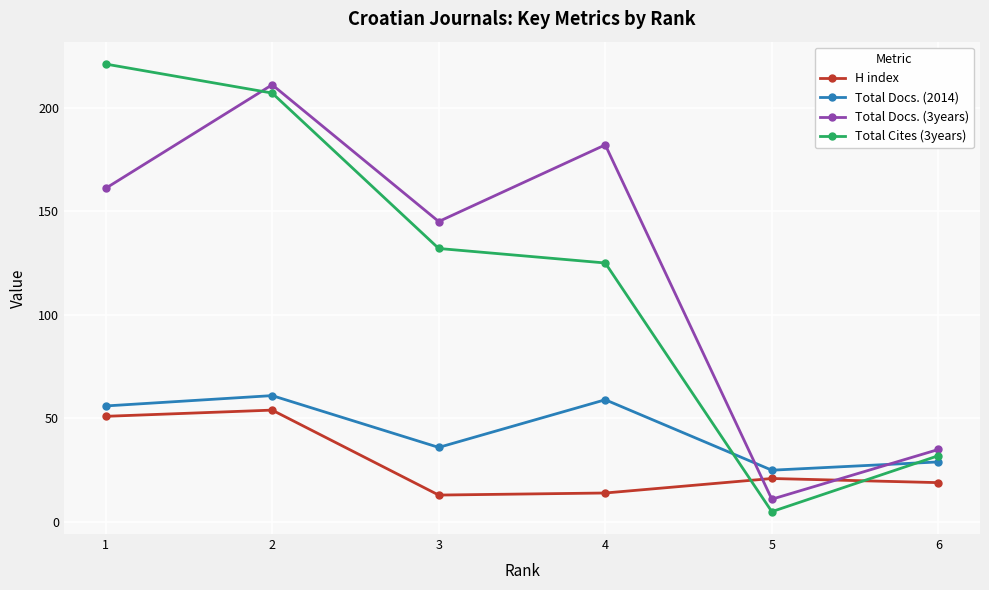

How many lines are shown in the chart?

4